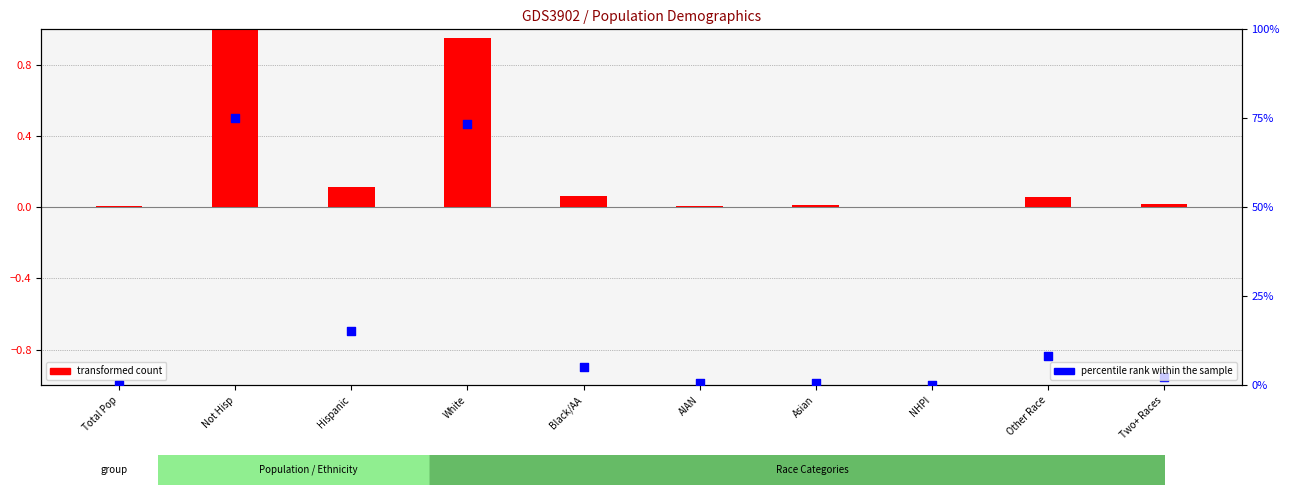

Is the value of percentile rank within the sample at White greater than the value of transformed count at Two+ Races?

Yes